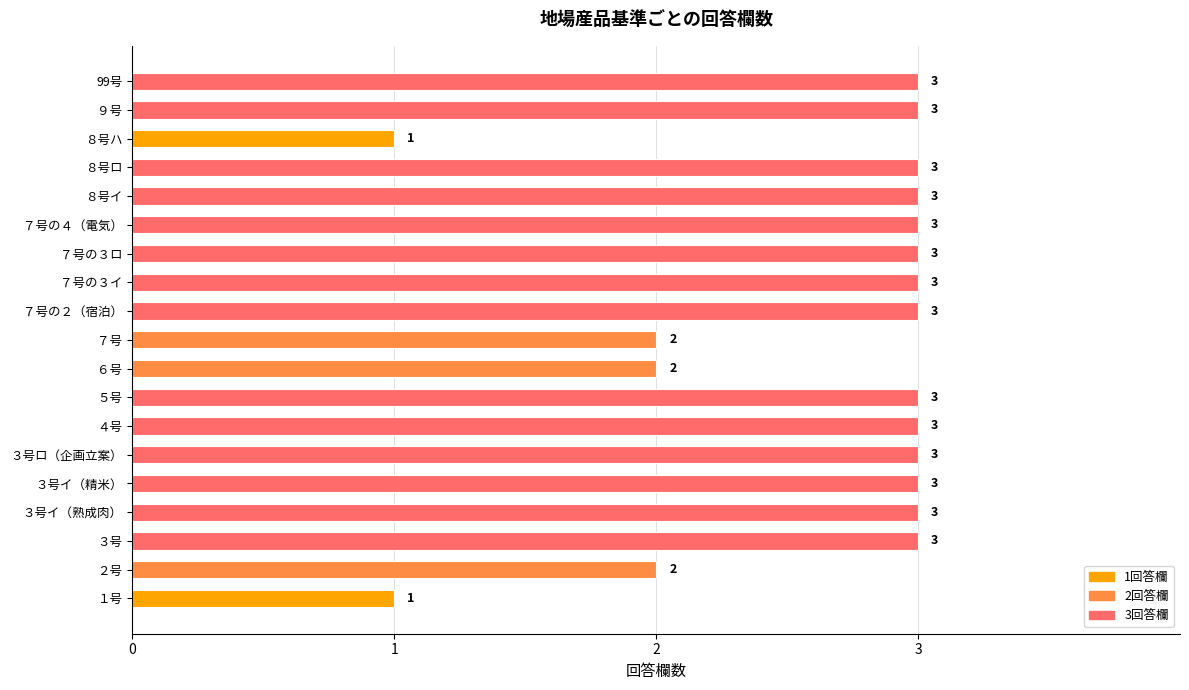

Between ２号 and ５号, which is larger?

５号